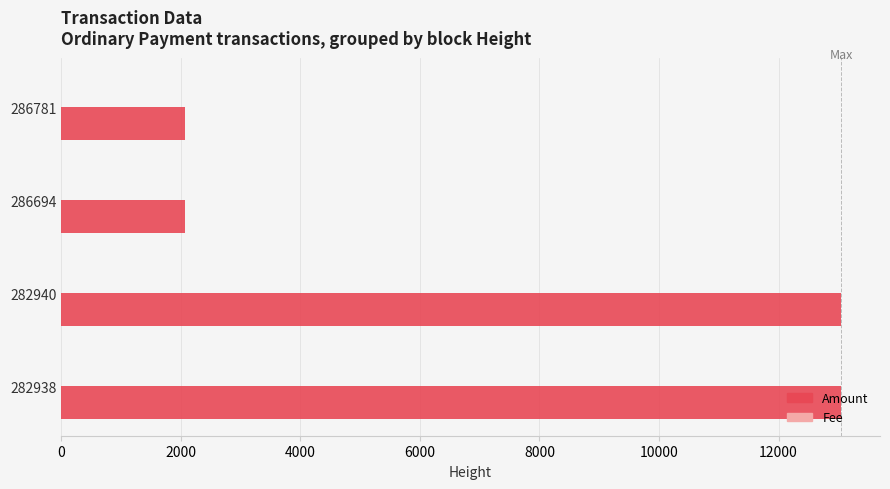

The Amount series shows 2075 at 286781. True or false?

True